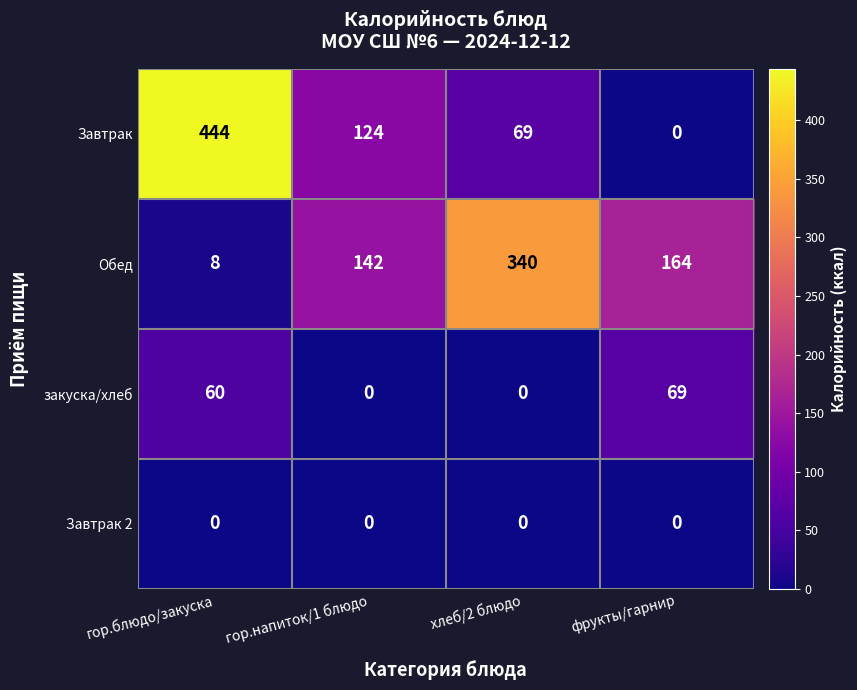

Which category has the highest value in the Обед series?

хлеб/2 блюдо